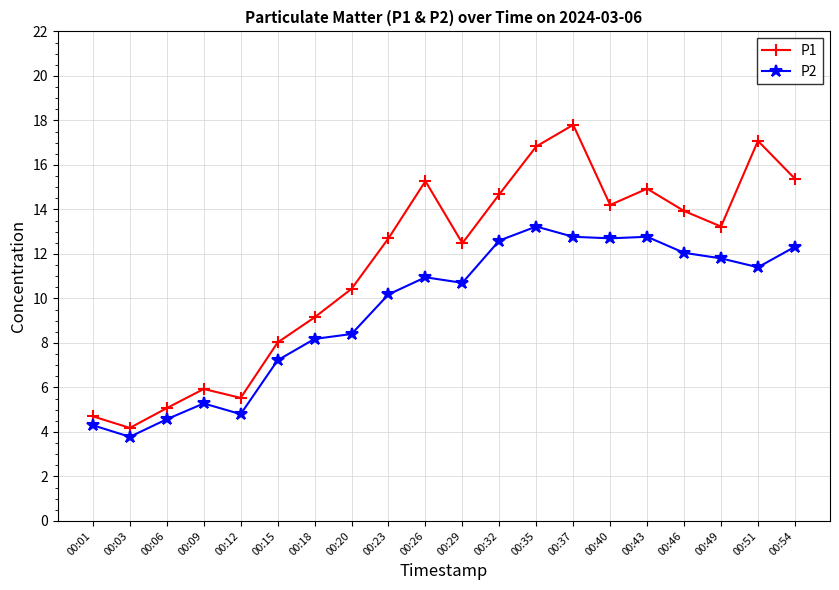

The value of P2 at 00:35 is 13.2. True or false?

True